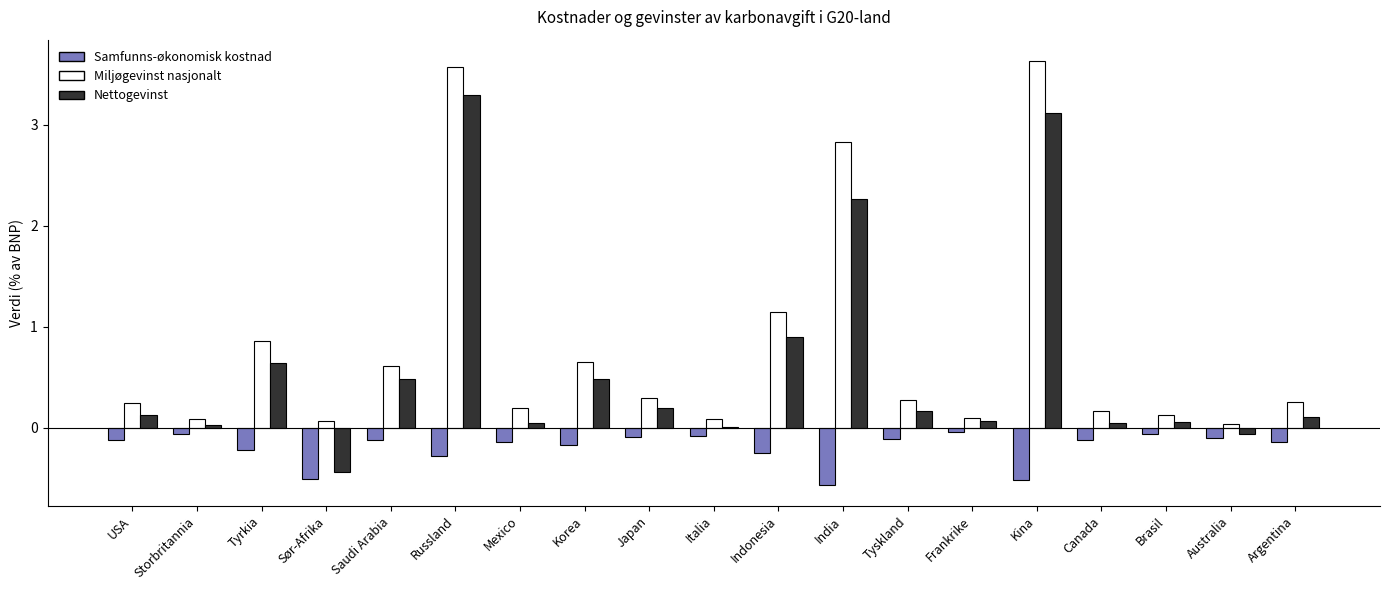

Is the value of Miljøgevinst nasjonalt at Korea greater than the value of Nettogevinst at Japan?

Yes